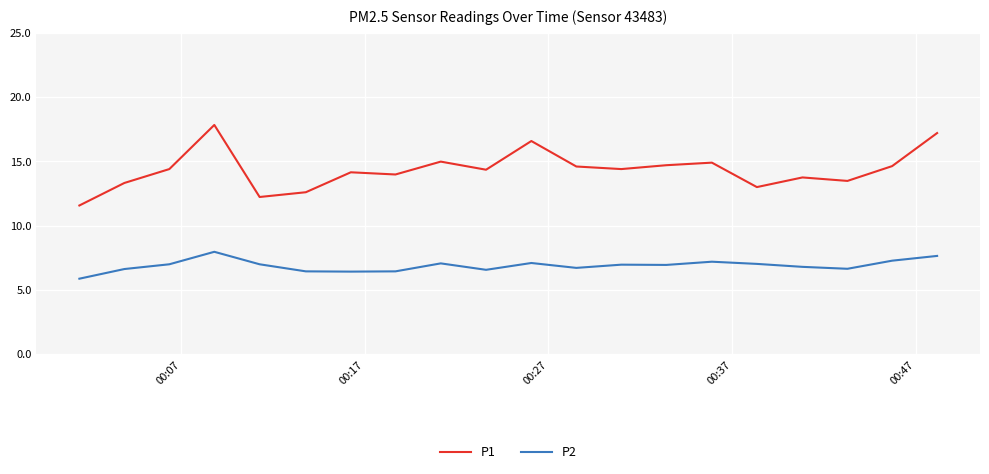

Which series has the widest spread of values?

P1